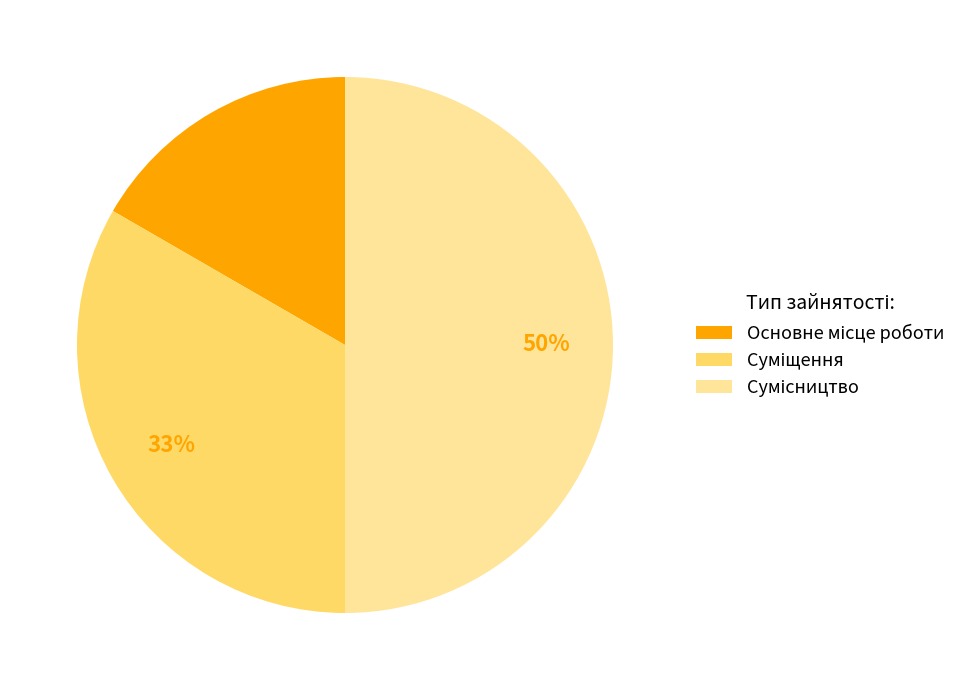

To the nearest percent, what is the difference between the largest and smallest slice percentages?

33%